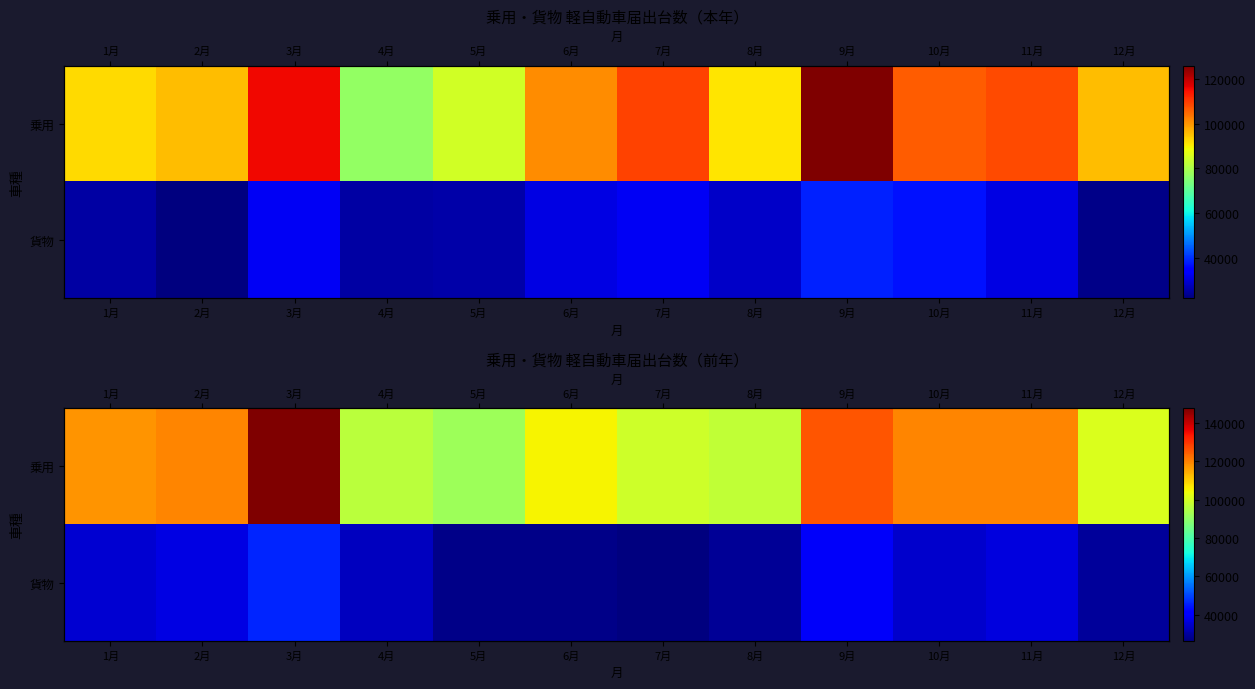

Between 5月 and 10月, which is larger?

10月